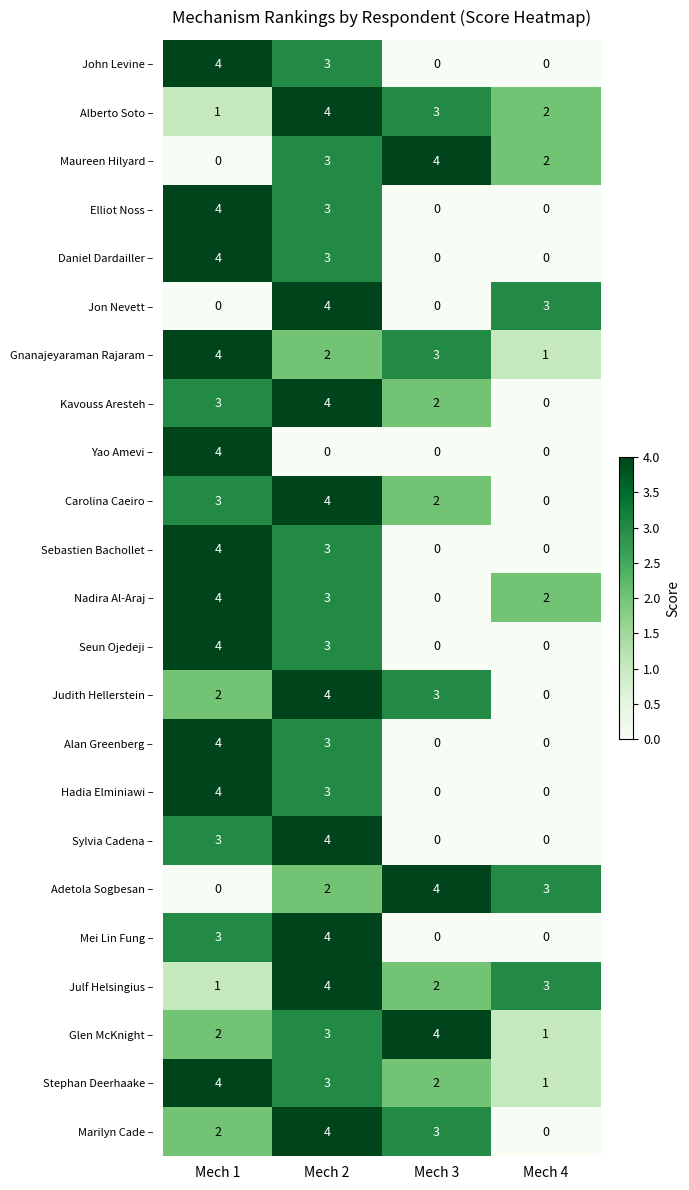

What is the spread (max minus min) of values at Mech 1?

4